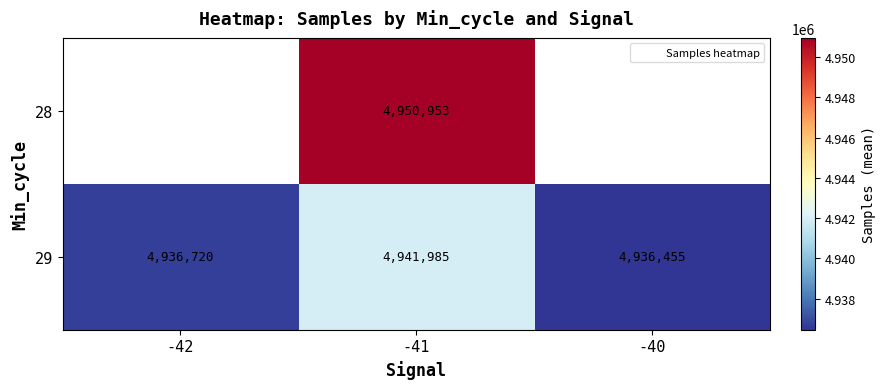

Which label corresponds to the largest value in the chart?

-41